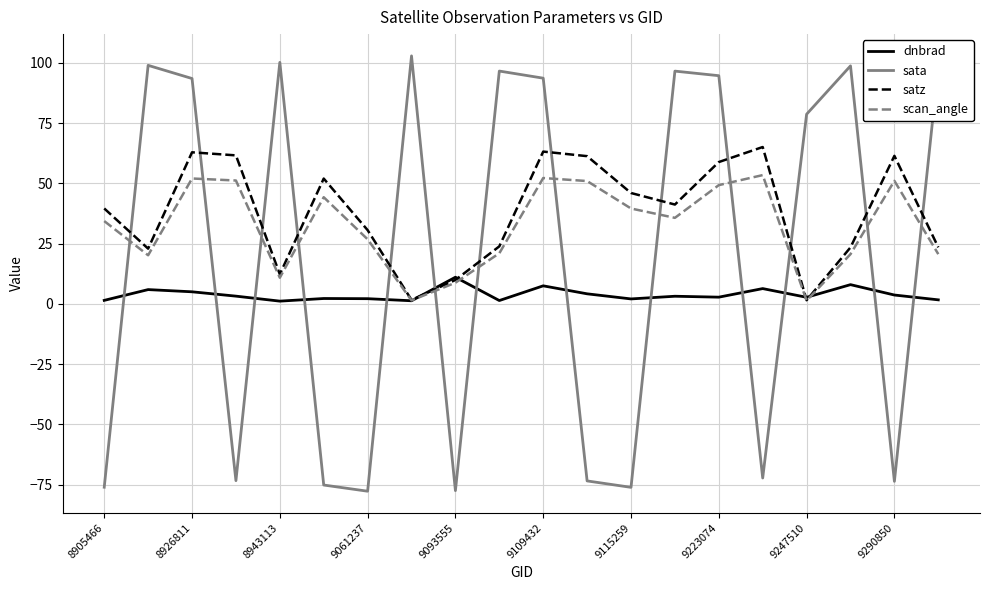

What is the greatest value displayed?

102.9